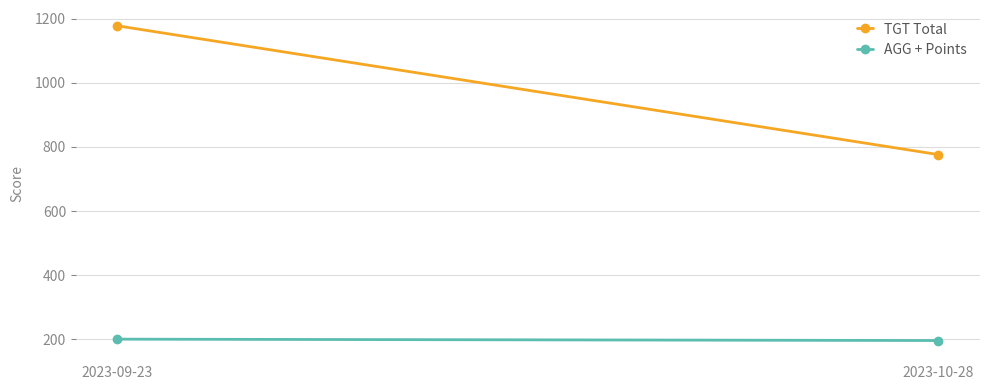

What is the sum of all TGT Total values?

1954.0